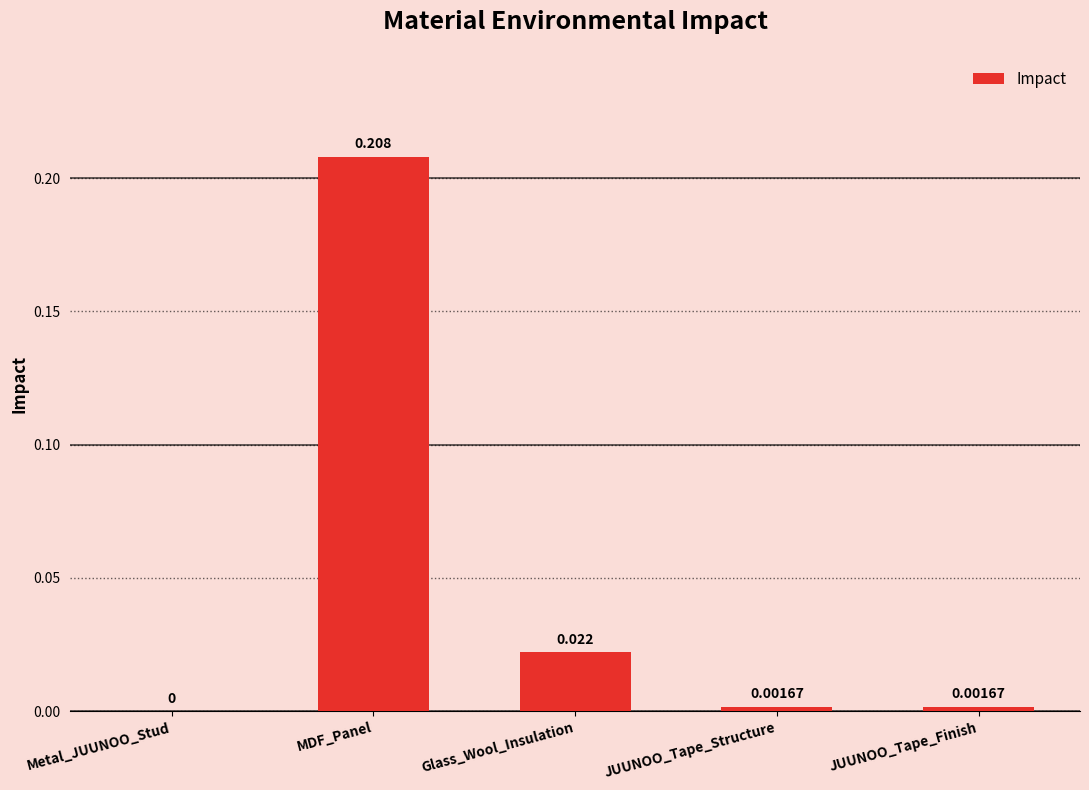

The chart shows a value of 0.0 at Glass_Wool_Insulation. True or false?

True